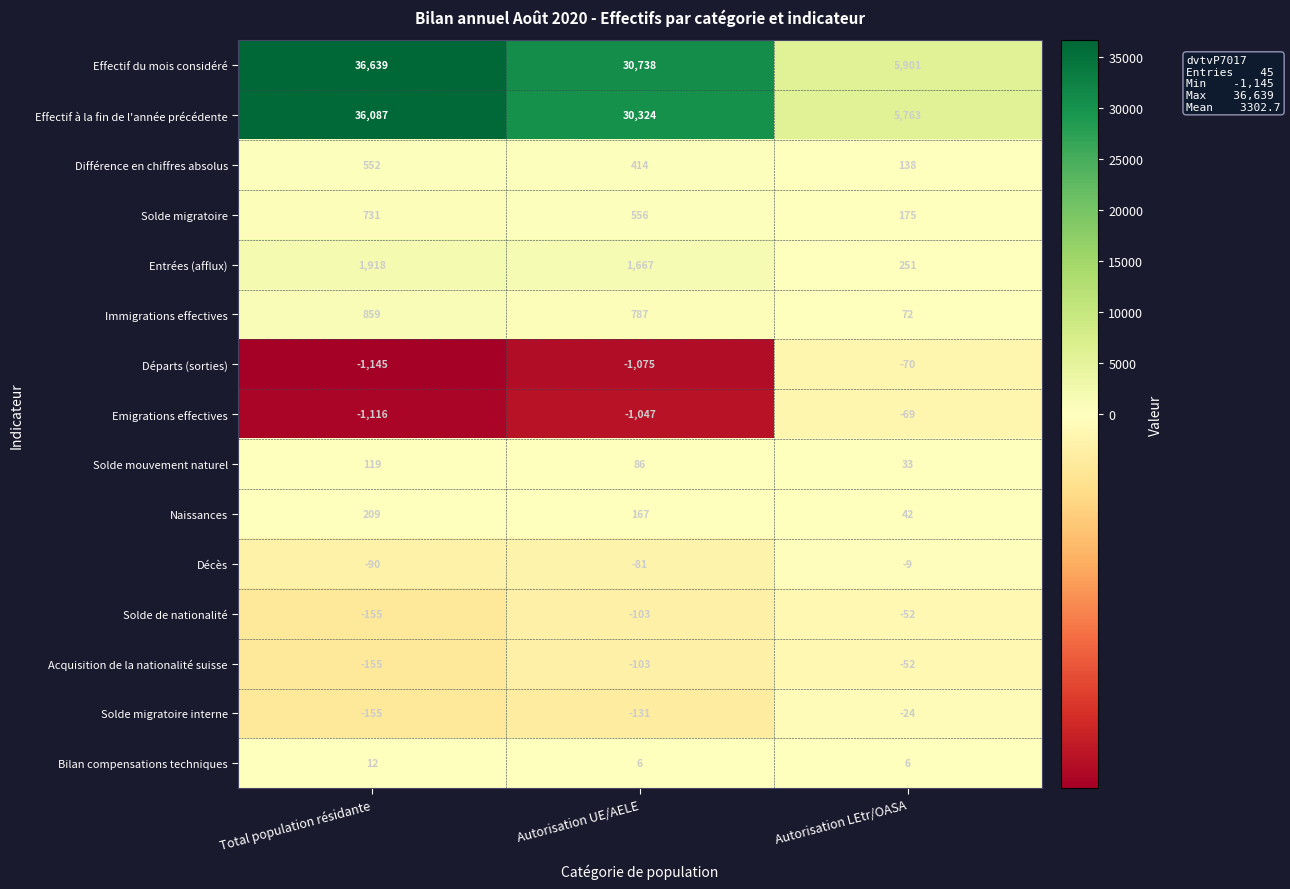

What is the difference between the Solde de nationalité values at Autorisation LEtr/OASA and Total population résidante?

103